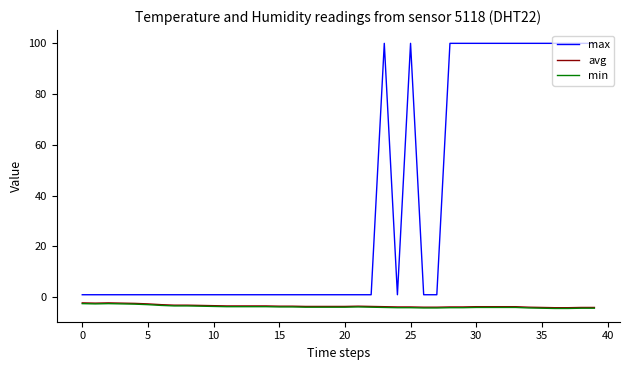

What is the maximum value for avg?

-2.2